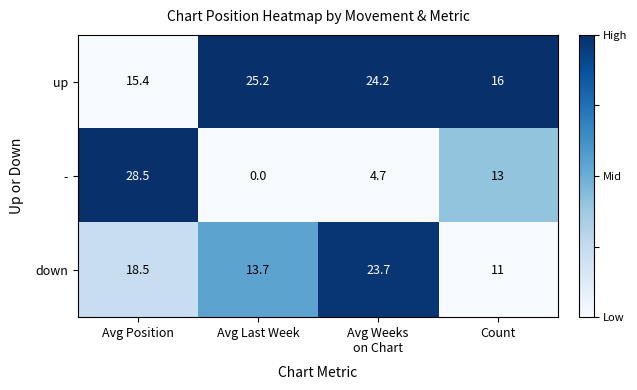

Reading left to right, extract all data points from this chart.

up: 15.4	25.2	24.2	16.0
-: 28.5	0.0	4.7	13.0
down: 18.5	13.7	23.7	11.0